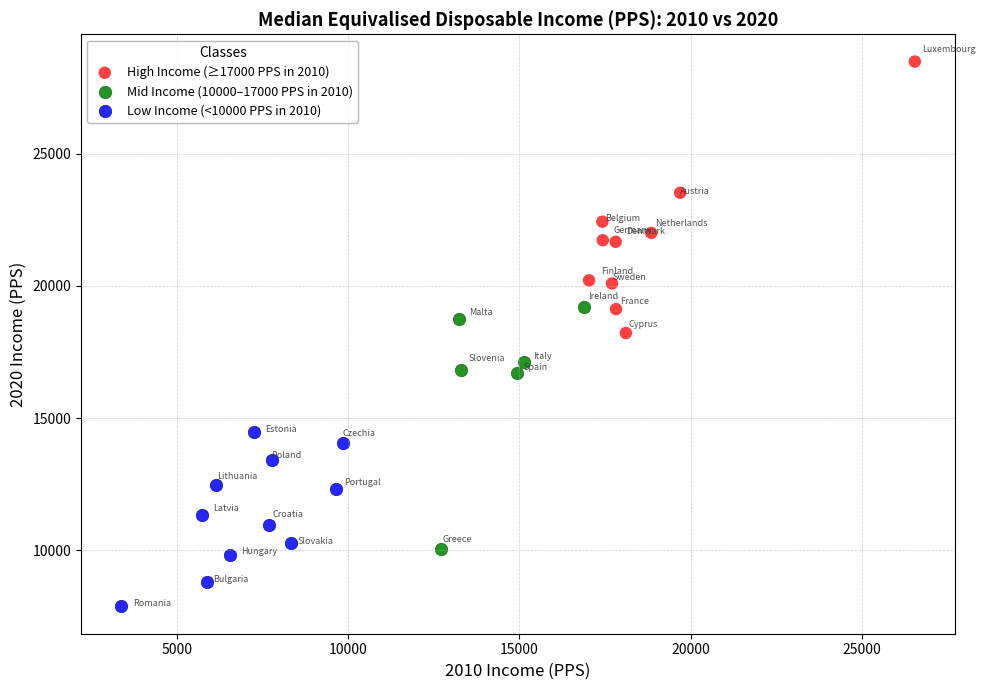

Which series contains the highest Y value?

High Income (≥17000 PPS in 2010)